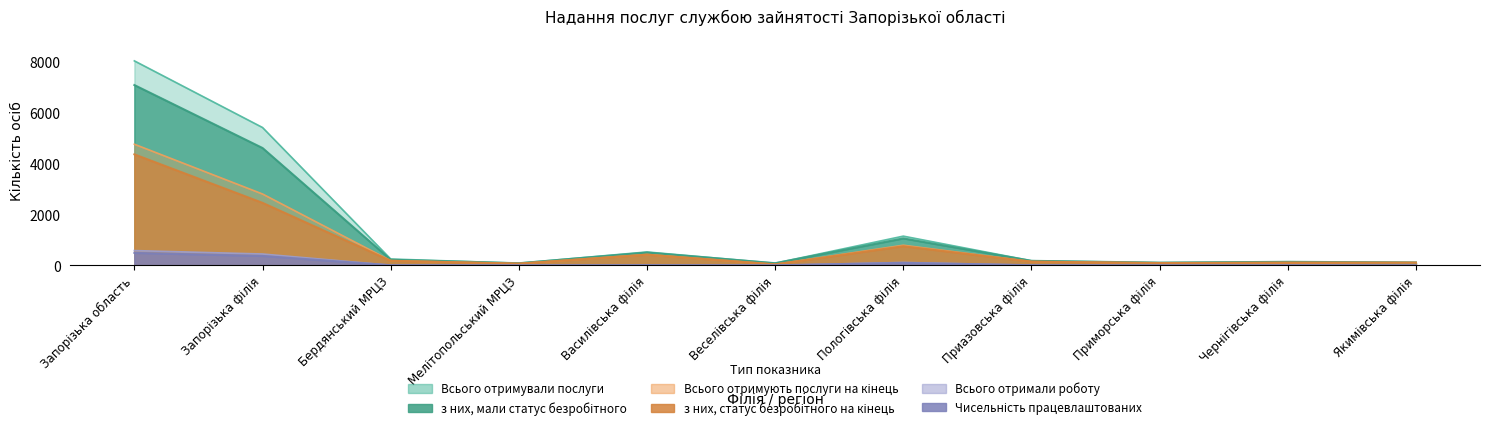

How many values in the Всього отримують послуги на кінець series exceed 147?

5